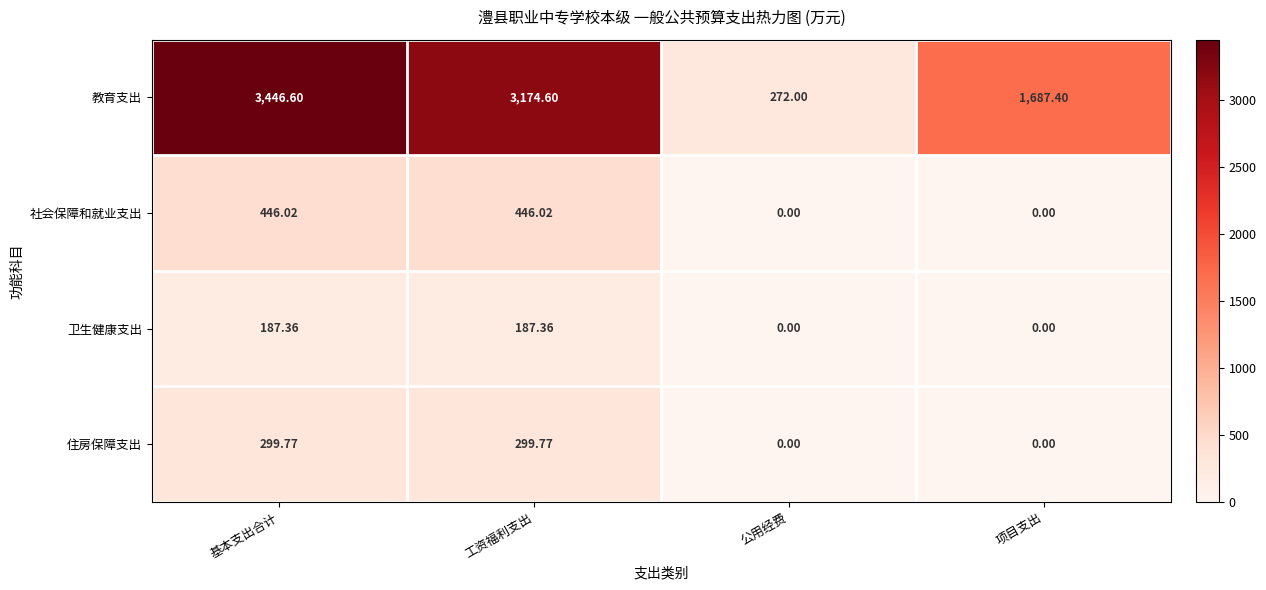

At how many categories does at least one series exceed 1891?

2